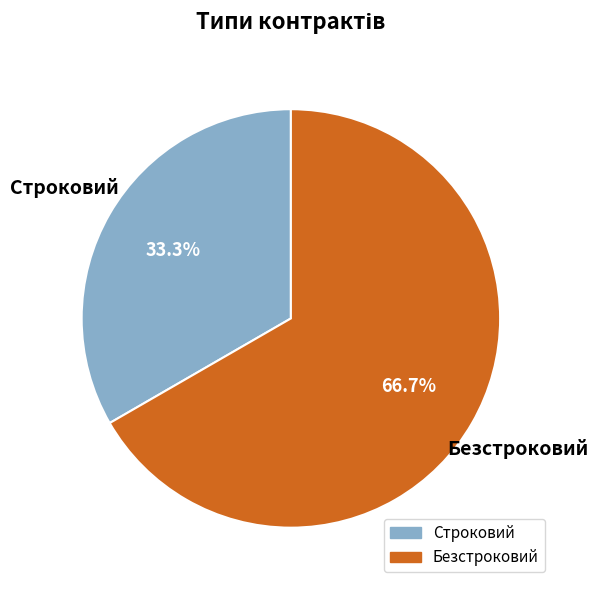

Rank the categories by value from highest to lowest.

Безстроковий, Строковий